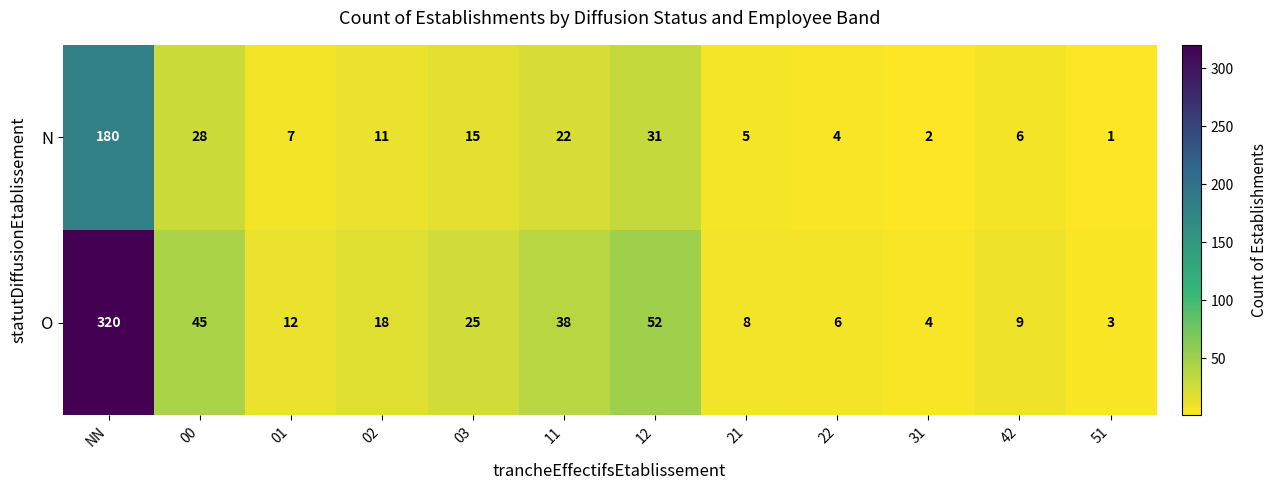

What is the maximum value shown in the chart?

320